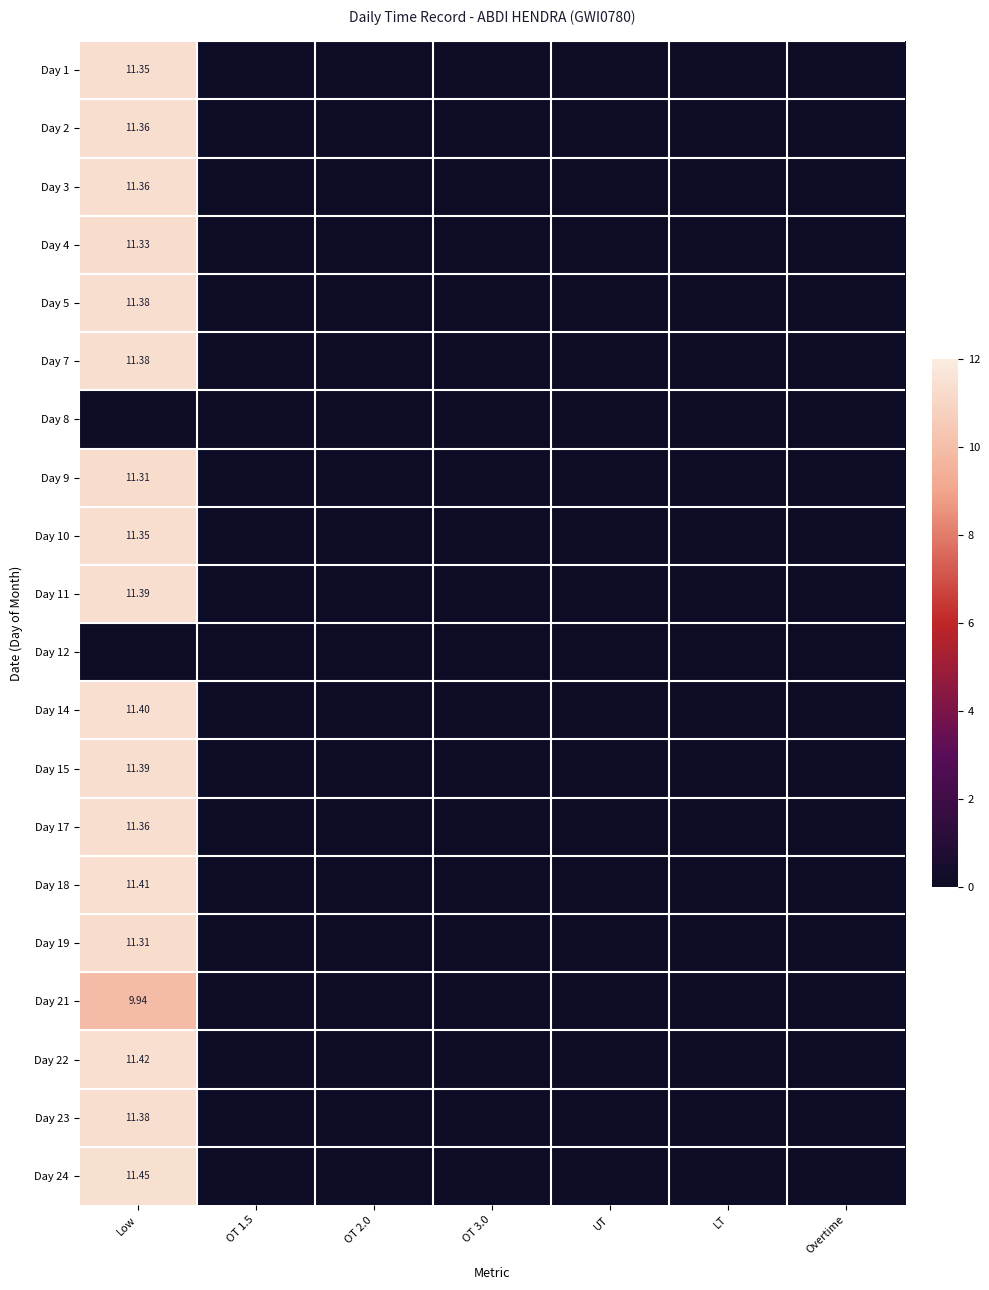

True or false: Day 11 has a value of 0.0 at OT 3.0.

True